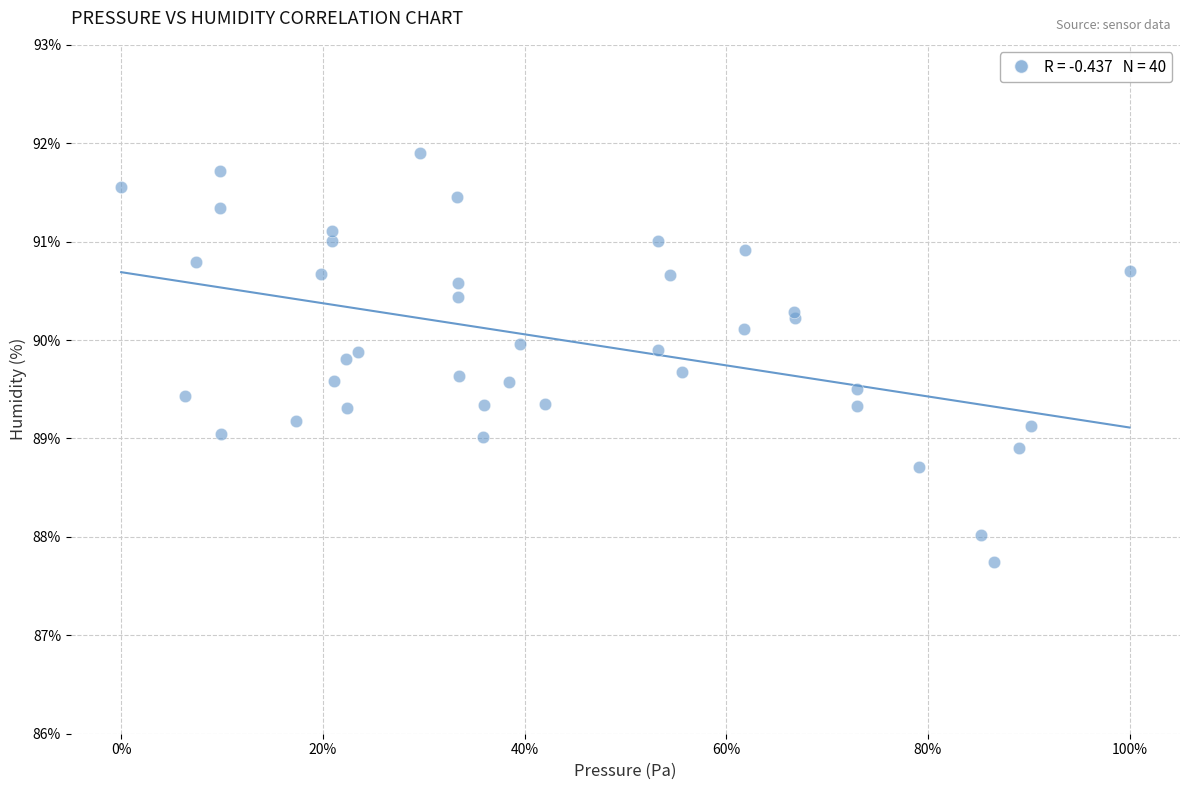

What is the range of X values (max minus min)?

100.0